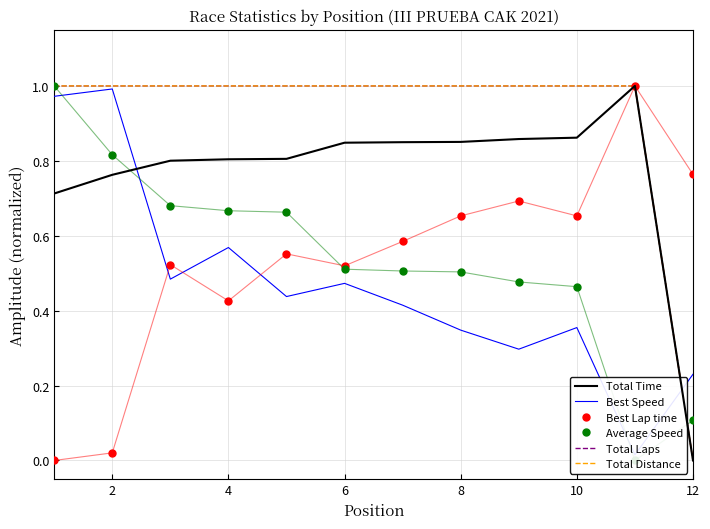

How many times do Total Time and Average Speed cross each other?

2